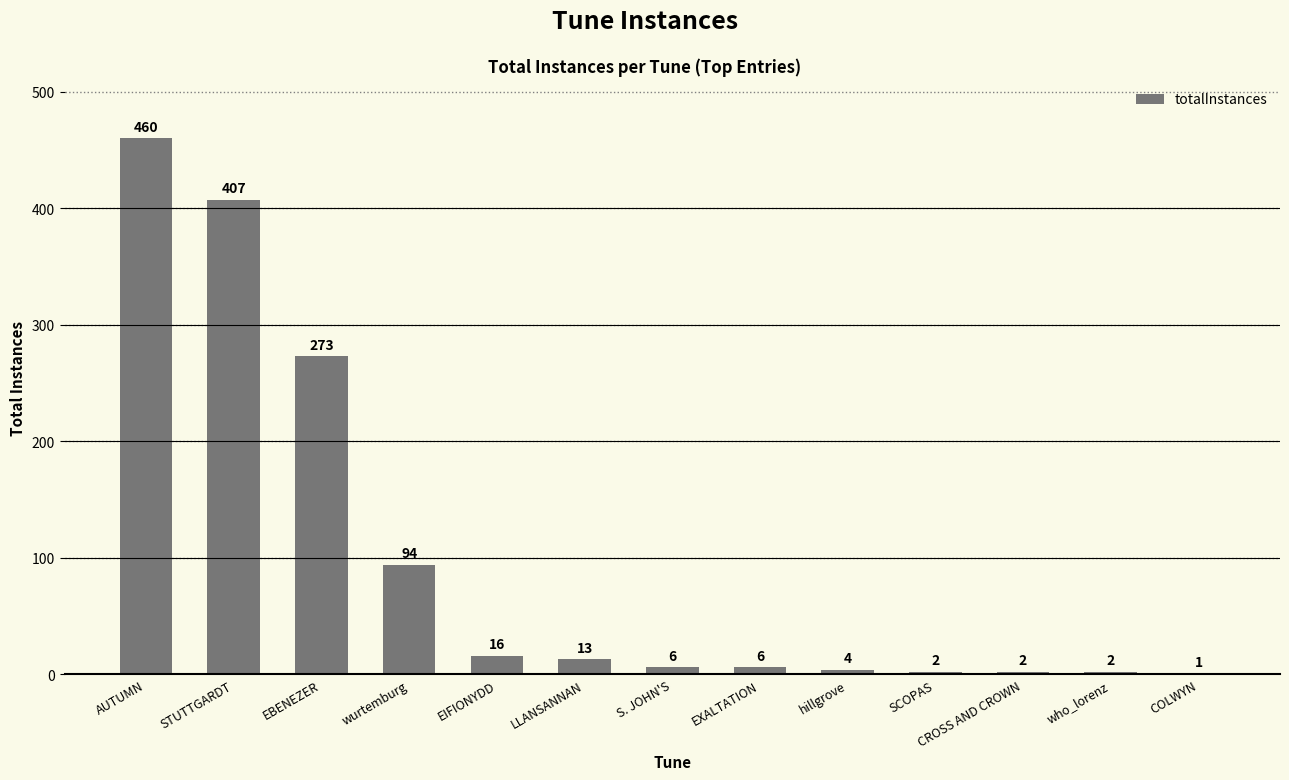

What is the sum of all values?

1286